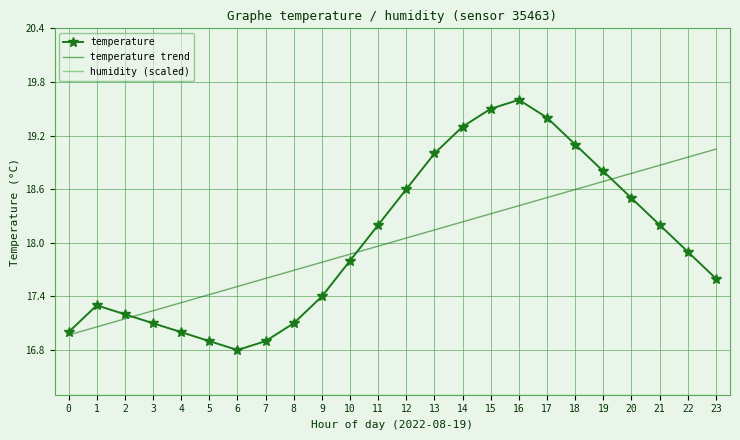

The temperature series shows 24.4 at 5. True or false?

False